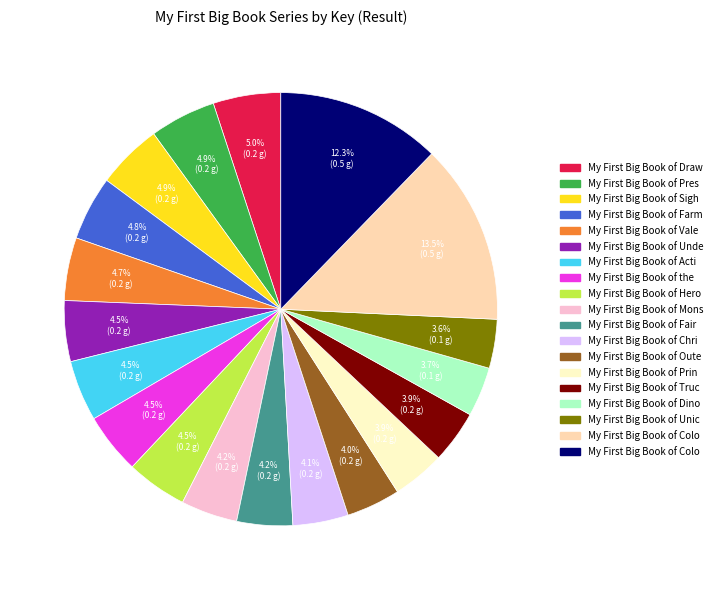

Is there any slice that represents more than half of the pie?

No